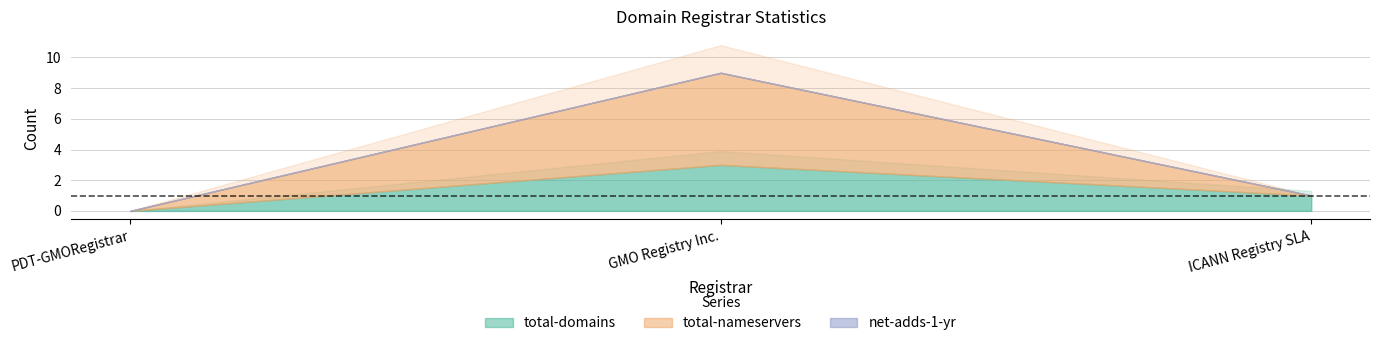

What is the label of the 3rd point from the right?

PDT-GMORegistrar